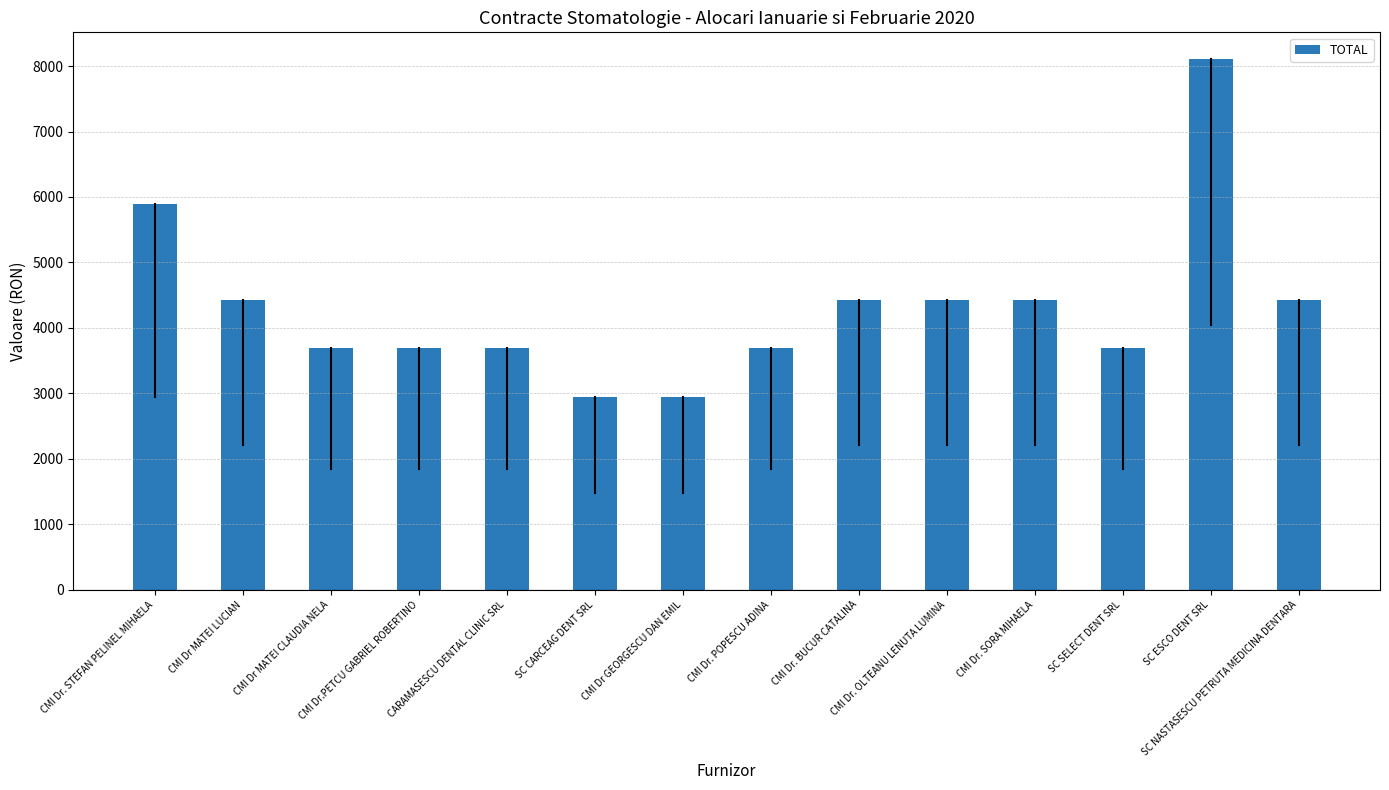

What is the sum of the values at CMI Dr. BUCUR CATALINA and CMI Dr MATEI LUCIAN?

8846.8